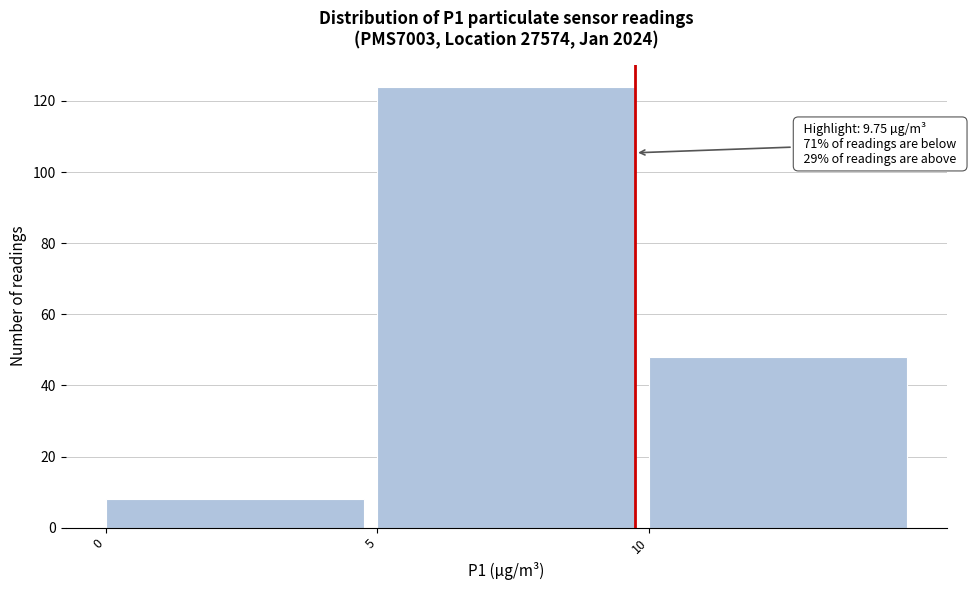

Which range on the x-axis has the tallest bar?

5 to 10